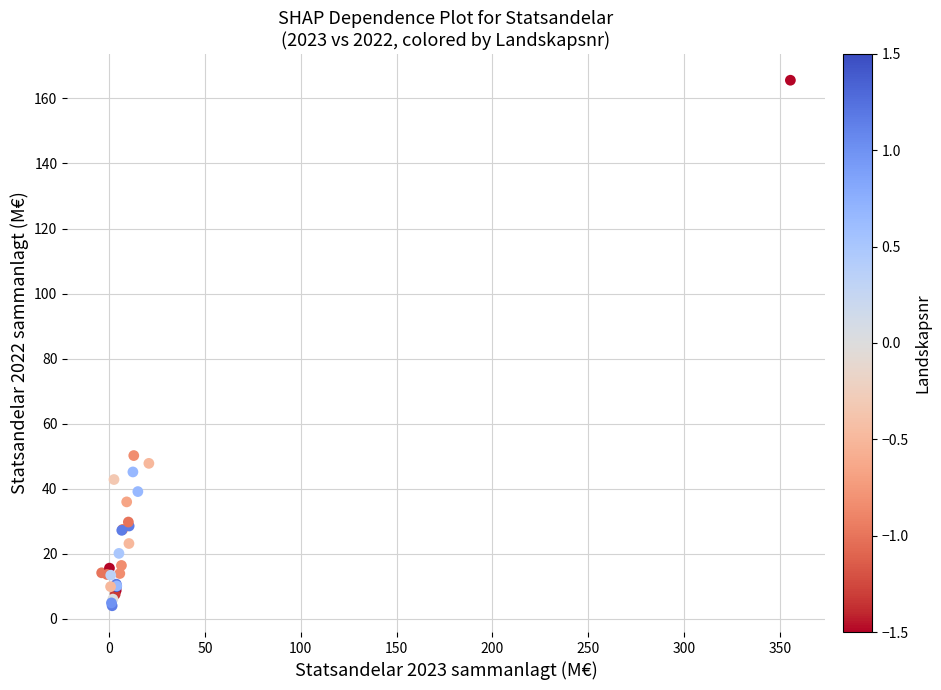

What Y value in the scatter plot is closest to 84?

50.2